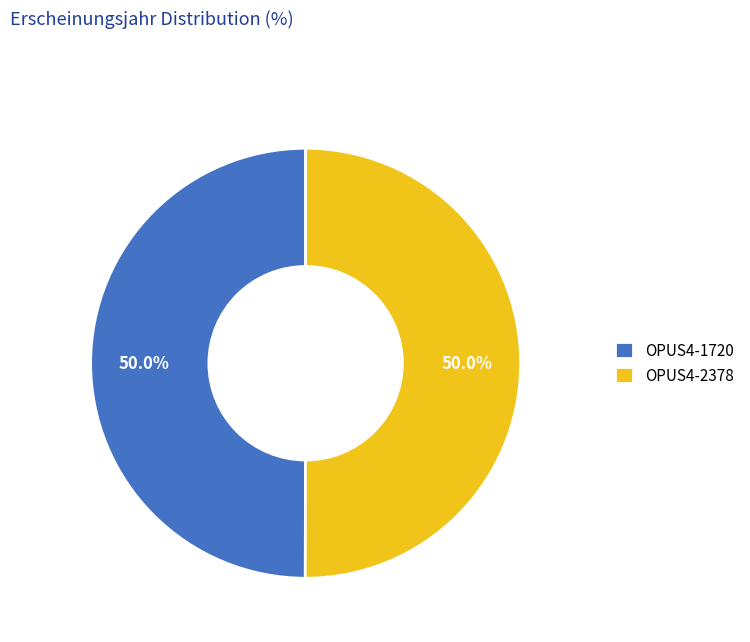

What is the ratio of the value at OPUS4-2378 to the value at OPUS4-1720?

1.0